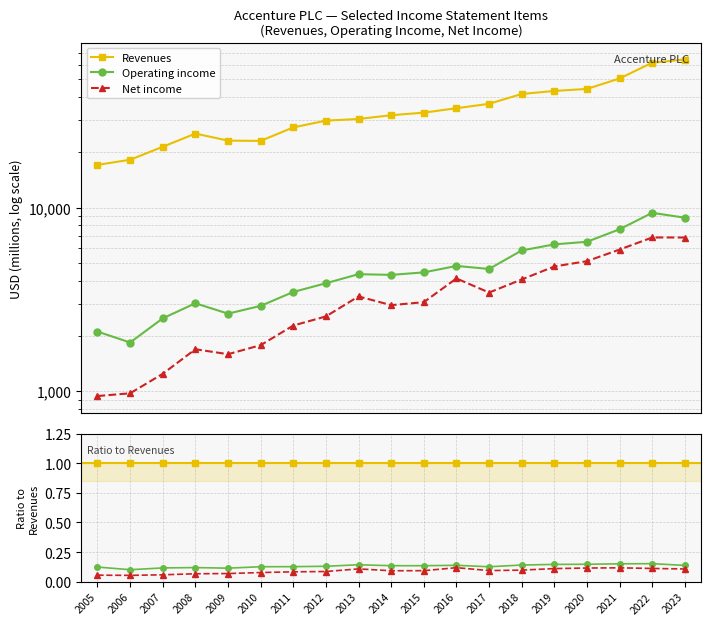

True or false: Revenues has a value of 1.0 at 2018.

True